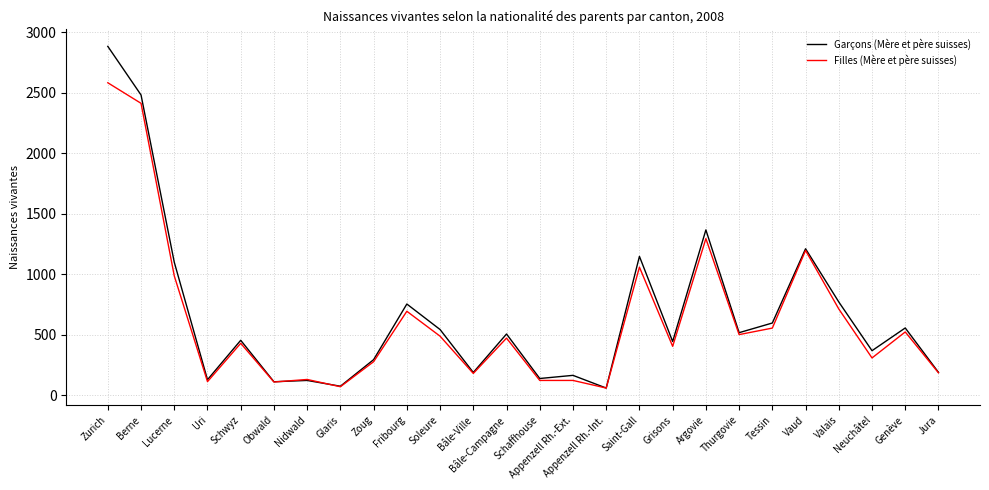

Is it true that Filles (Mère et père suisses) equals 197 at Grisons?

False